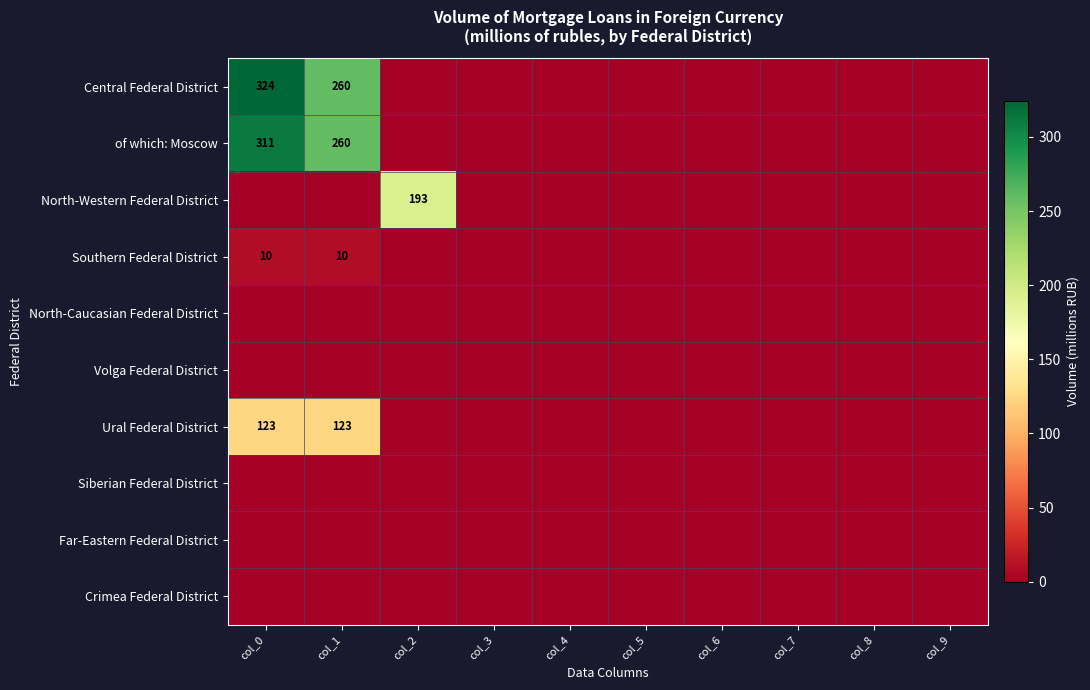

The Southern Federal District series shows 10 at col_0. True or false?

True